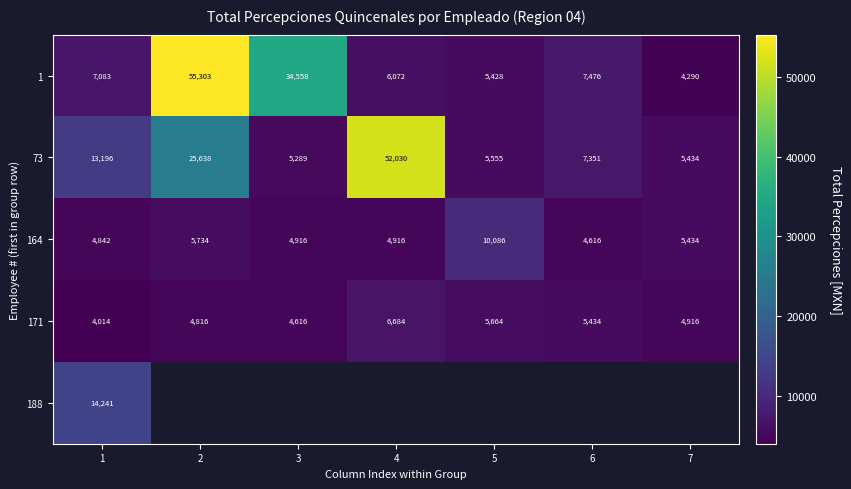

The 171 series shows 958.4 at 3. True or false?

False